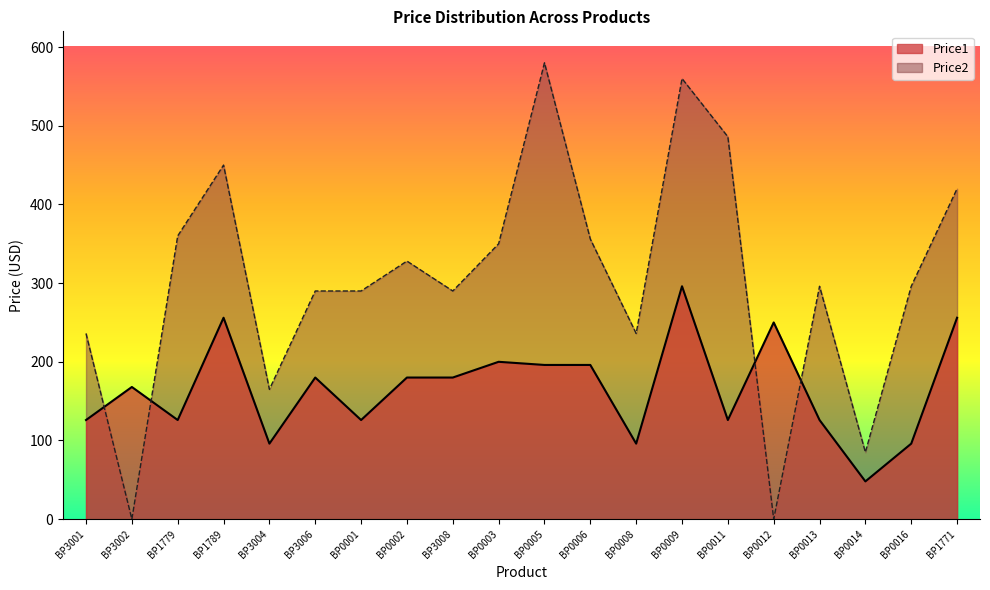

Count the number of categories in the chart.

20